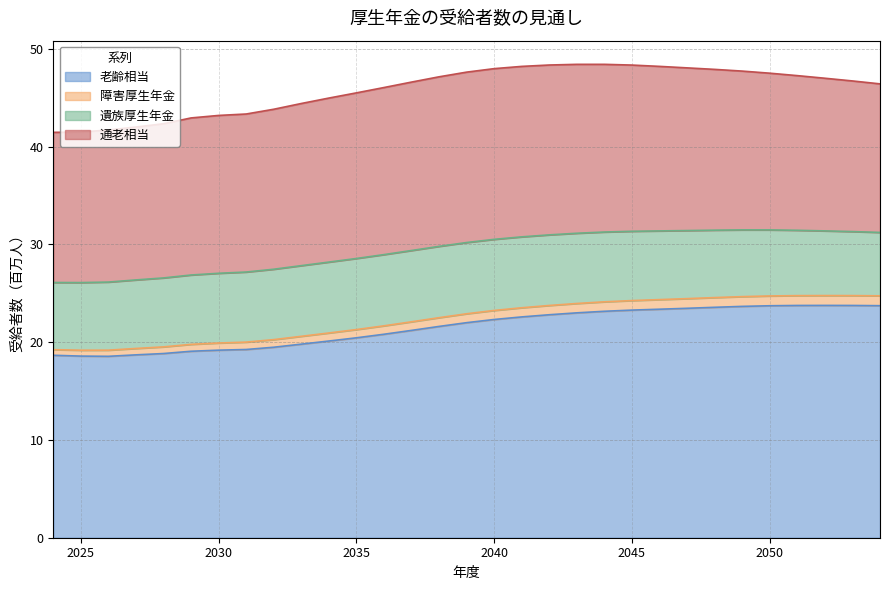

What is the lowest value of the 老齢相当 series?

18.6